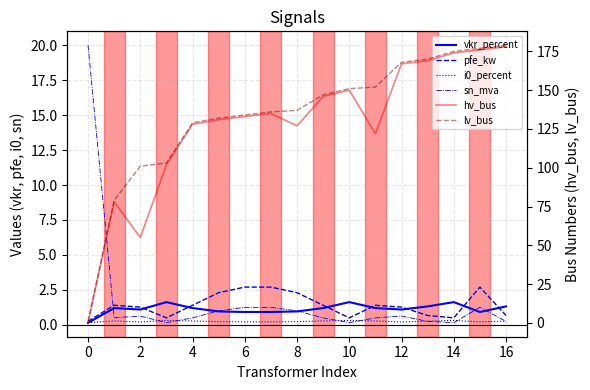

What is the label of the 15th point from the left?

14